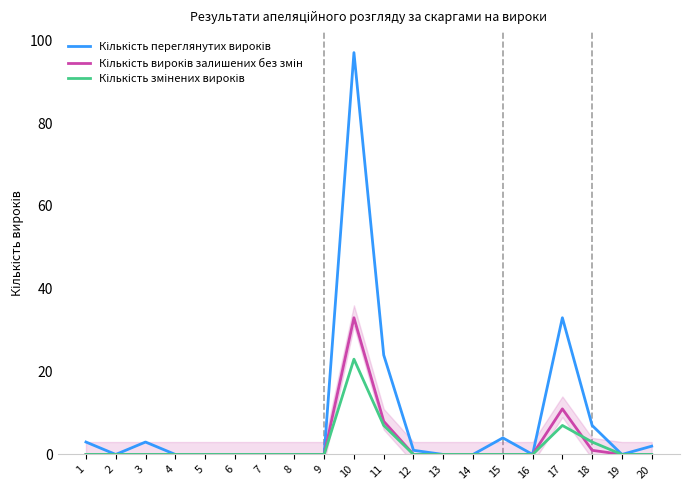

Which series has the widest spread of values?

Кількість переглянутих вироків